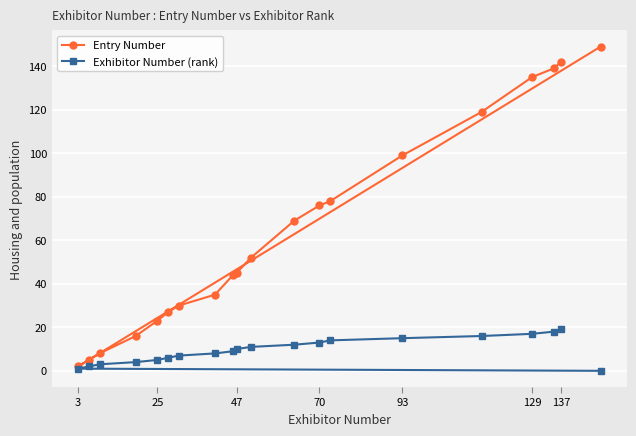

What is the spread (max minus min) of values at 129?

118